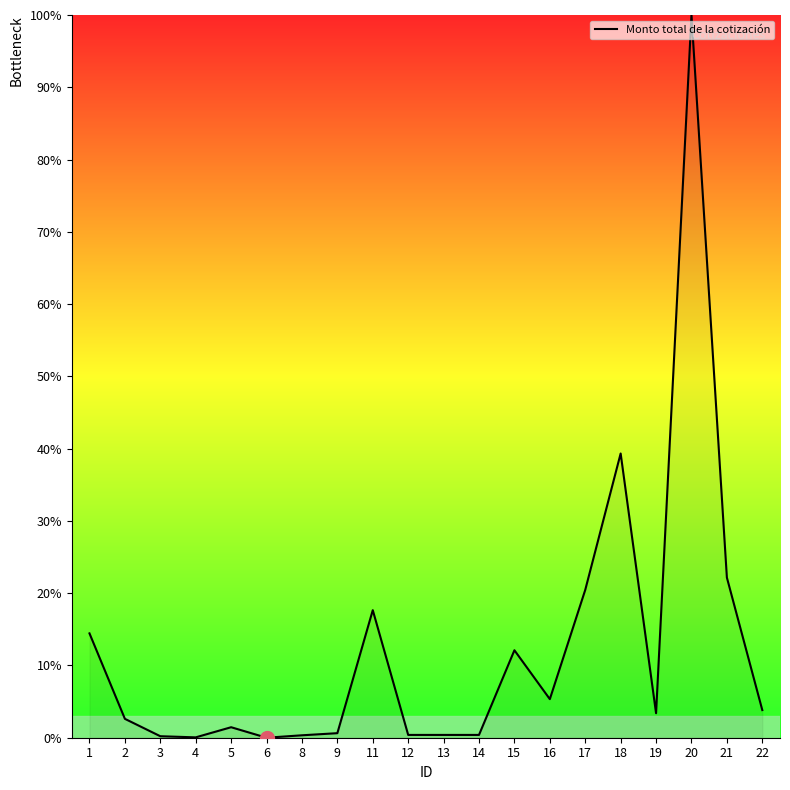

Is it true that the value at 3 is 0.2?

True